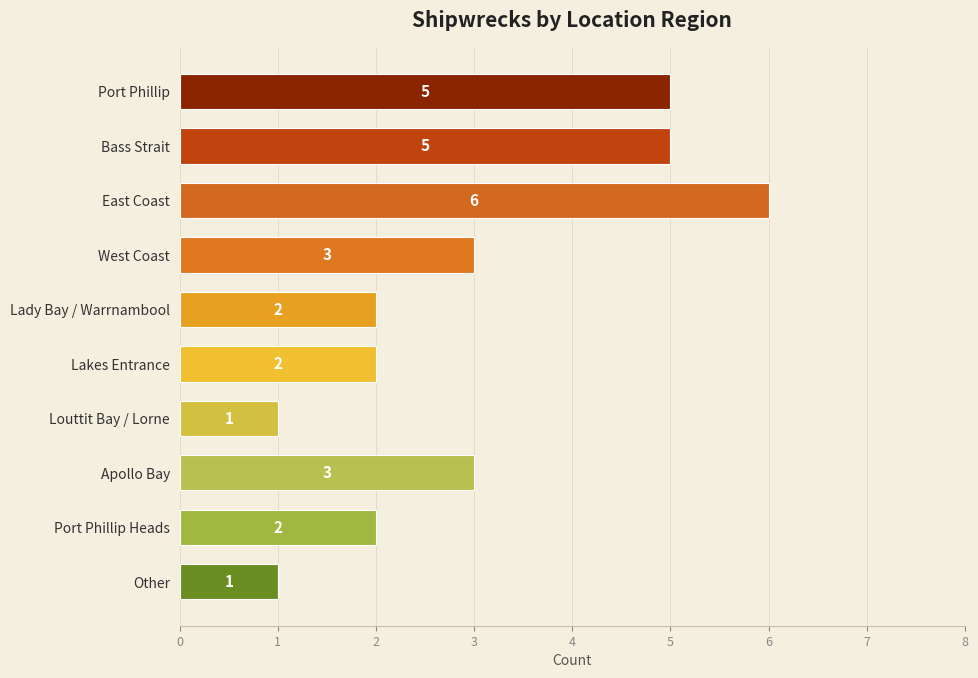

What is the minimum value shown in the chart?

1